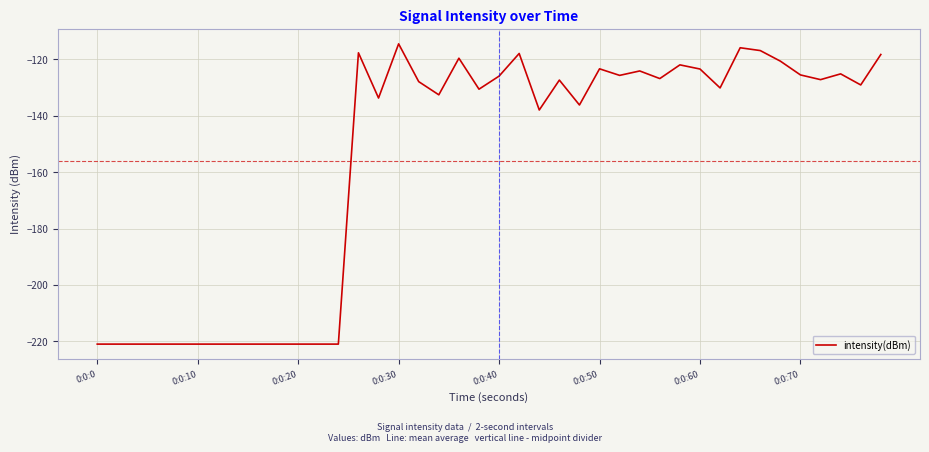

What is the smallest value displayed?

-221.0